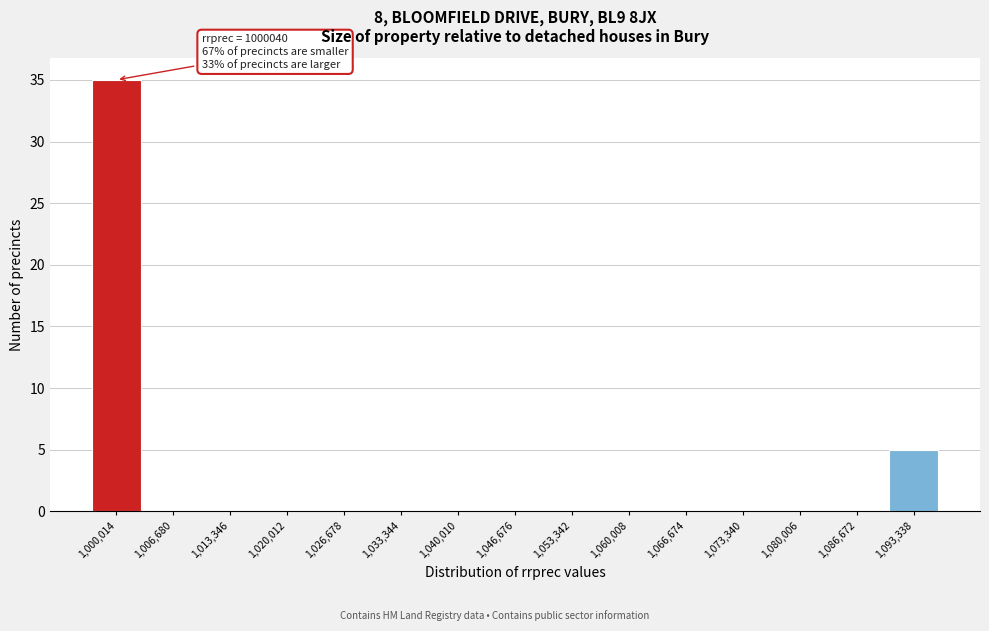

Reading left to right, what are all the values shown in this chart?

1,000,014=35	1,006,680=0	1,013,346=0	1,020,012=0	1,026,678=0	1,033,344=0	1,040,010=0	1,046,676=0	1,053,342=0	1,060,008=0	1,066,674=0	1,073,340=0	1,080,006=0	1,086,672=0	1,093,338=5